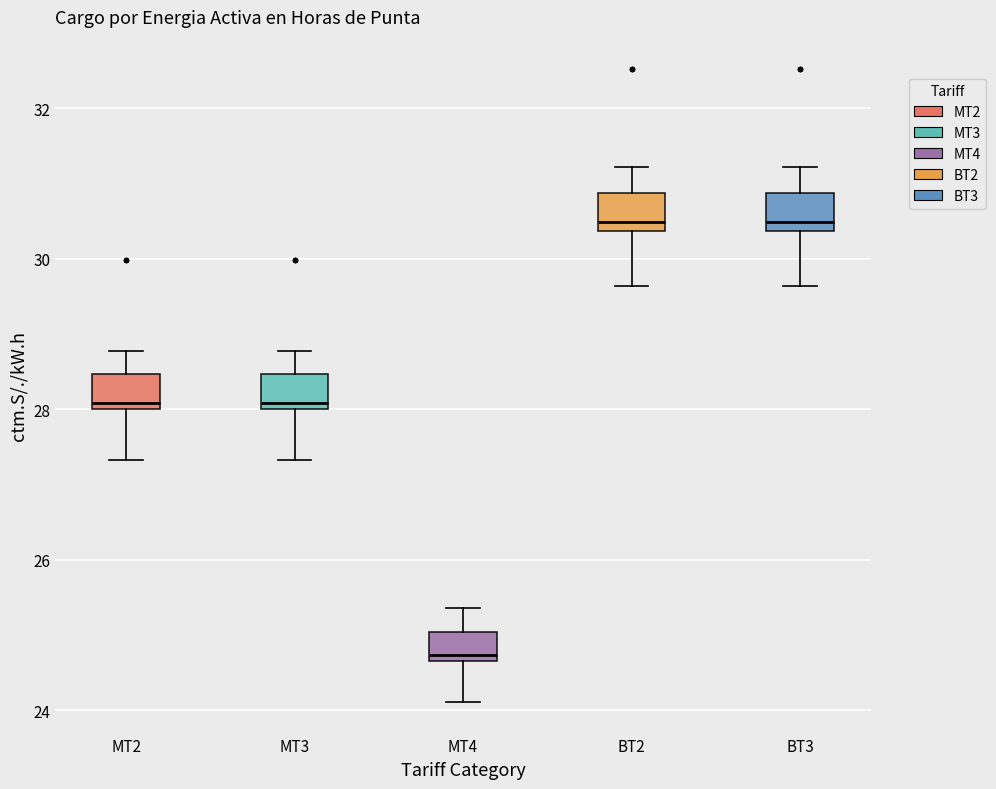

Reading left to right, transcribe this box plot: for each box, give where its median line is, the range the box spans, and where its two whiskers end, as read against the y-axis. The values are not printed on the chart, so give them approximately, as read against the axis.

MT2: median 28.0 (just above the box's lower edge), box 28.0 to 28.4, whiskers 27.4 to 28.8
MT3: median 28.0 (just above the box's lower edge), box 28.0 to 28.4, whiskers 27.4 to 28.8
MT4: median 24.8, box 24.6 to 25.0, whiskers 24.2 to 25.4
BT2: median 30.4 (just above the box's lower edge), box 30.4 to 30.8, whiskers 29.6 to 31.2
BT3: median 30.4 (just above the box's lower edge), box 30.4 to 30.8, whiskers 29.6 to 31.2